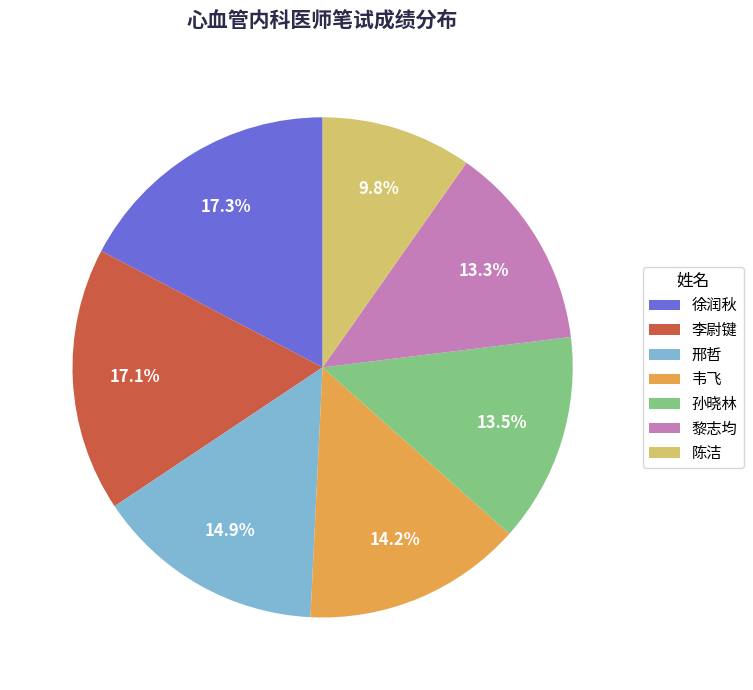

Does any single category account for the majority?

No